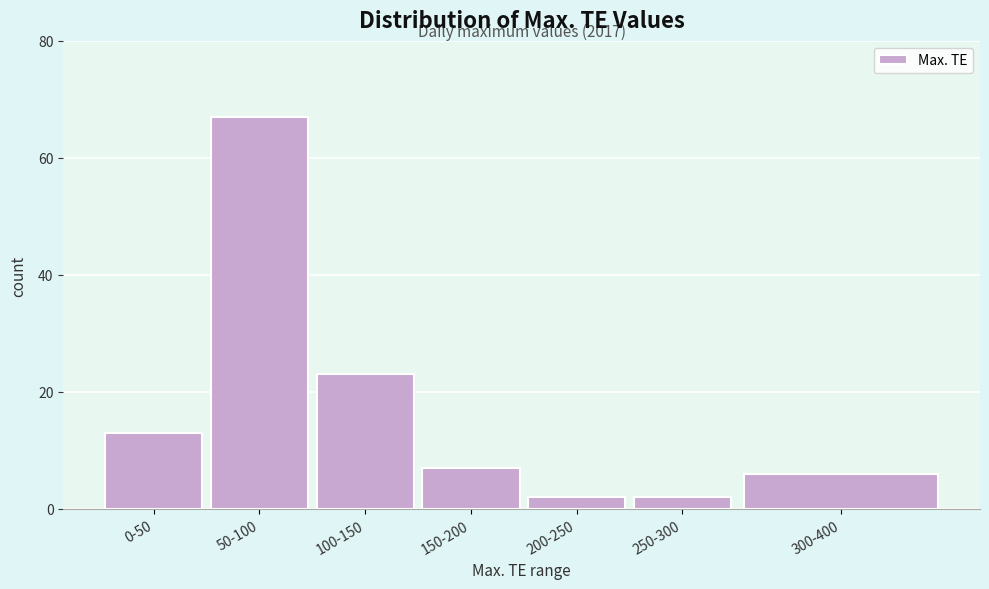

Reading right to left, list all the values displayed in this chart.

6	2	2	7	23	67	13